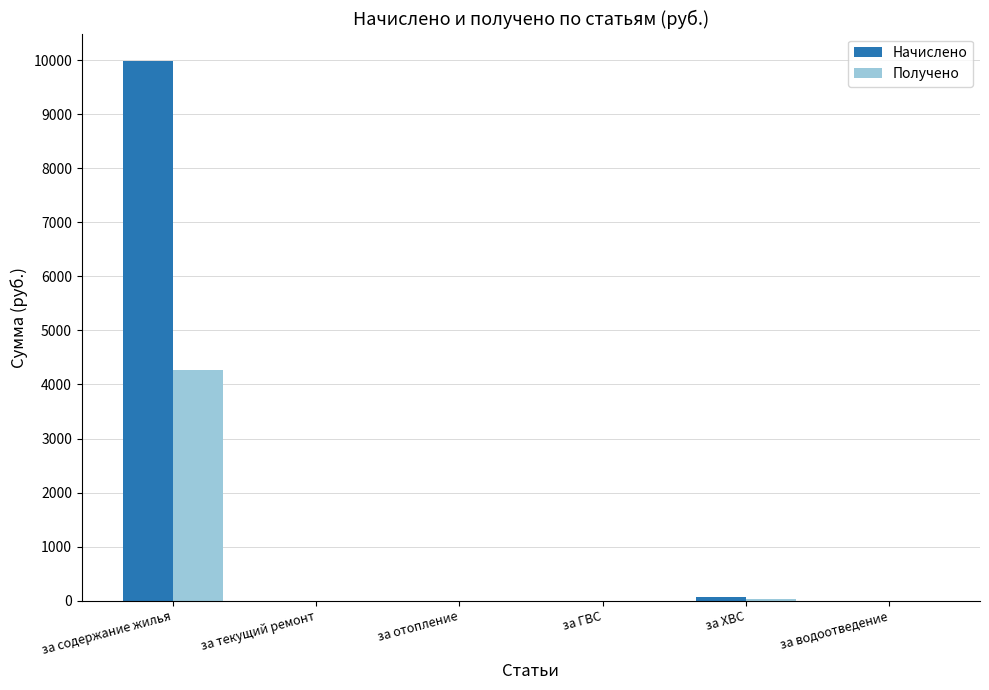

Is it true that Начислено equals 0.0 at за текущий ремонт?

True